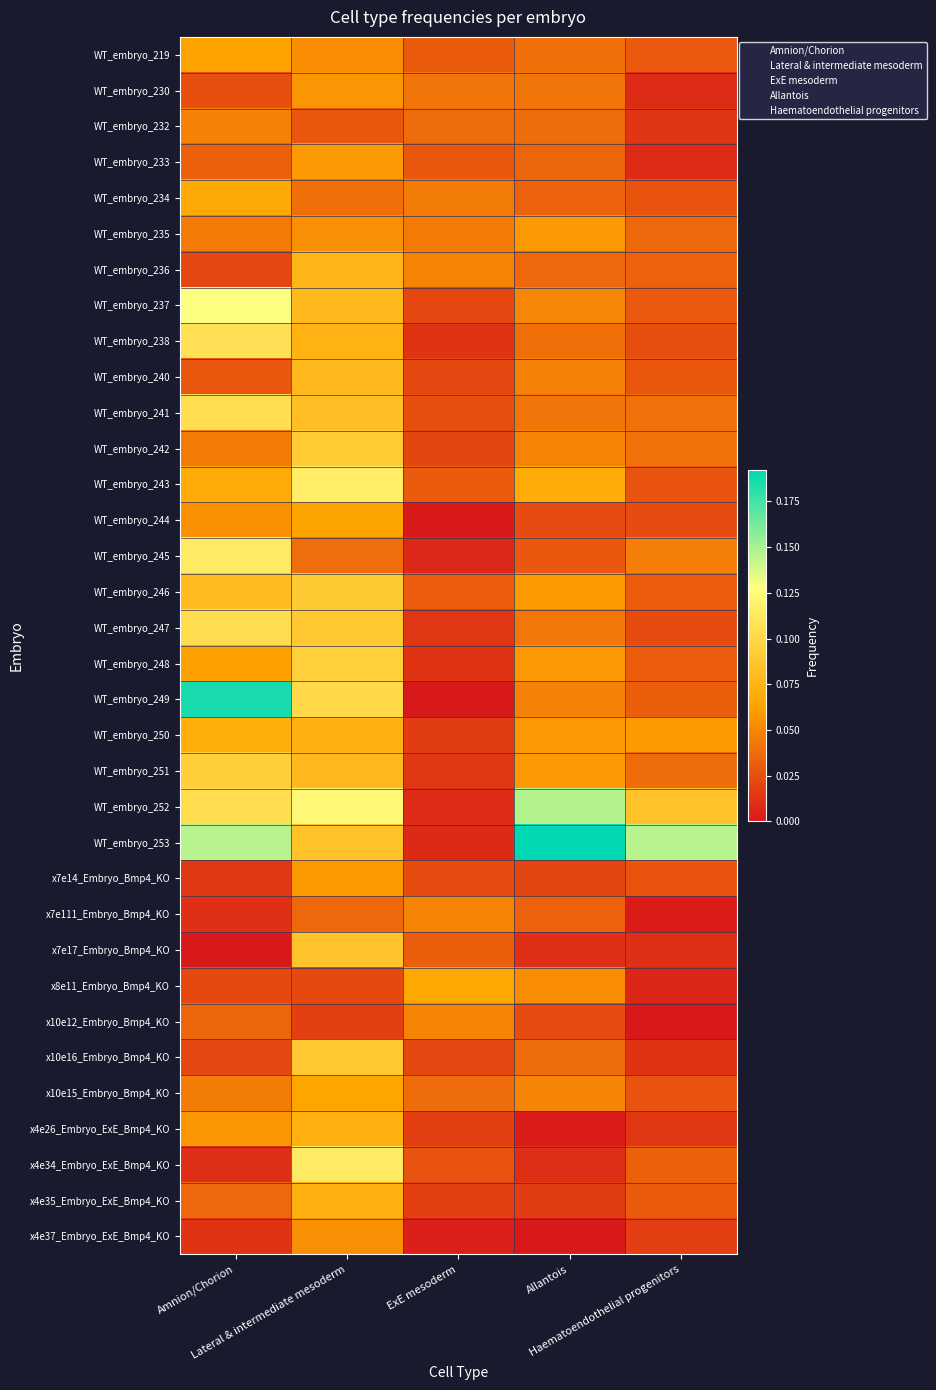

What is the spread (max minus min) of values at Allantois?

0.2